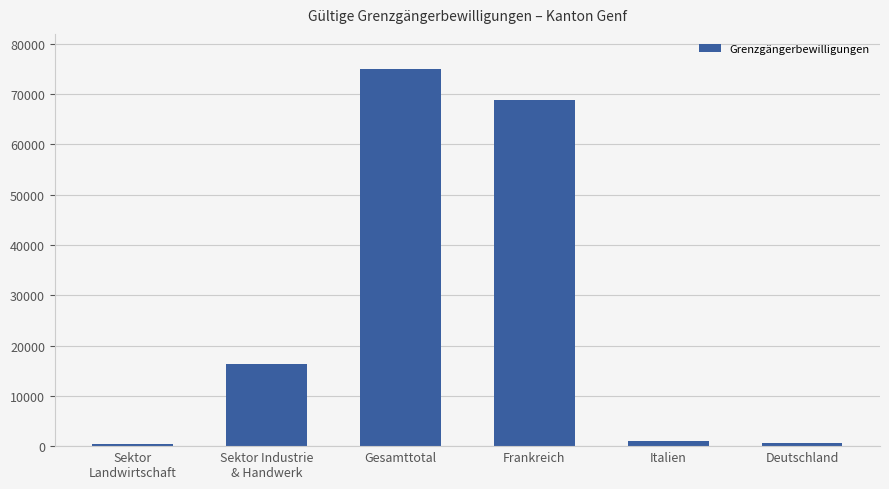

Are the bars grouped side by side (vs. stacked)?

No